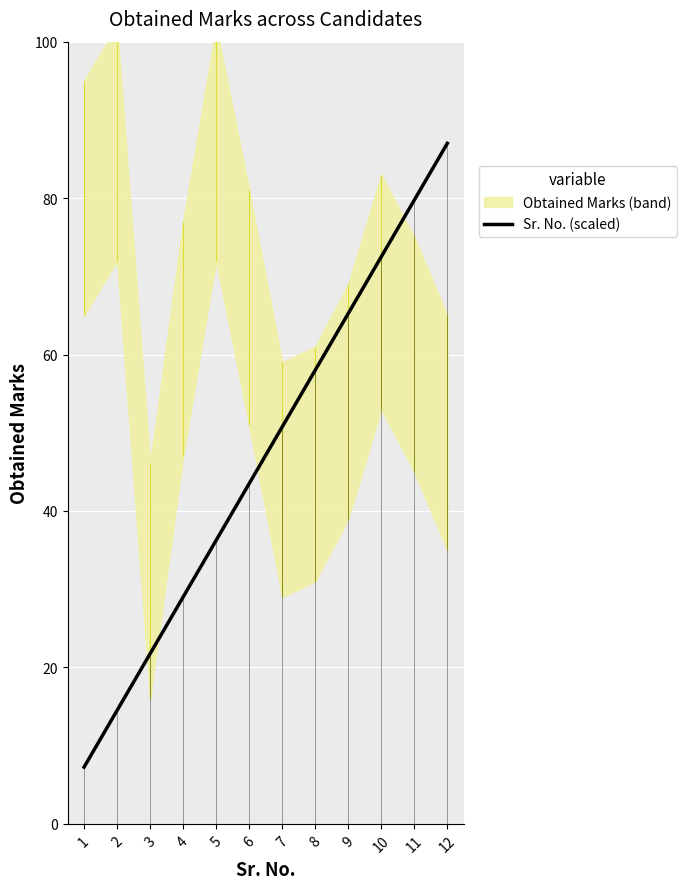

The chart shows a value of 3.3 at 2. True or false?

False